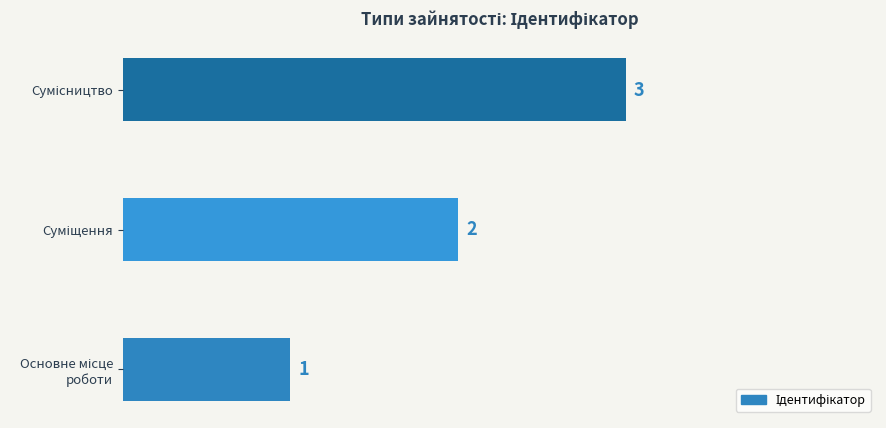

What is the greatest value displayed?

3